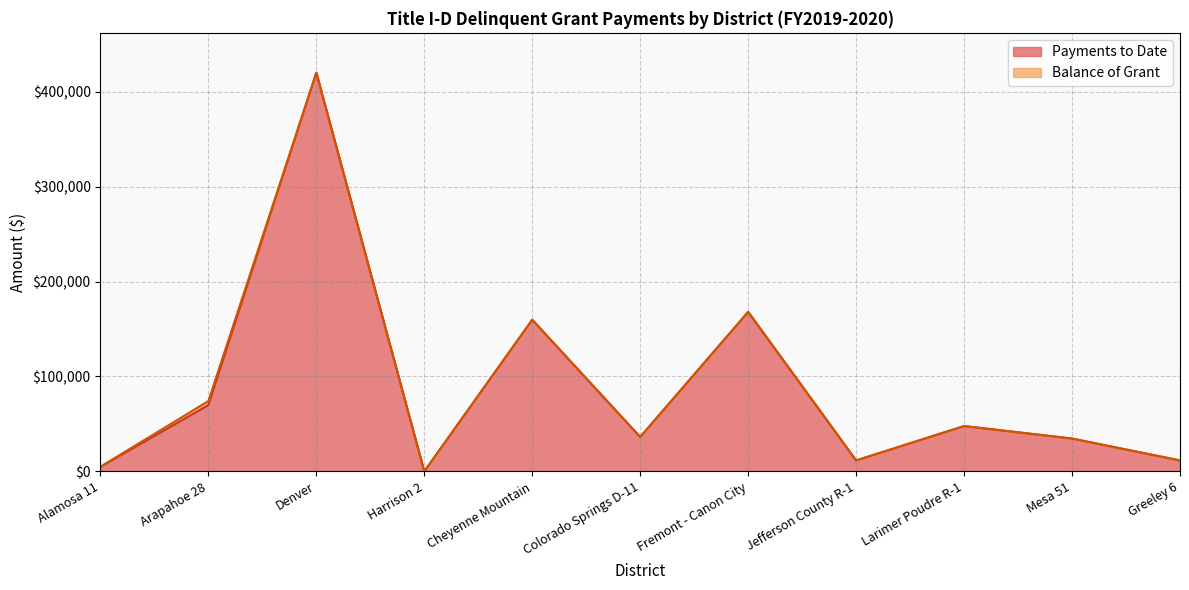

How many lines are shown in the chart?

2